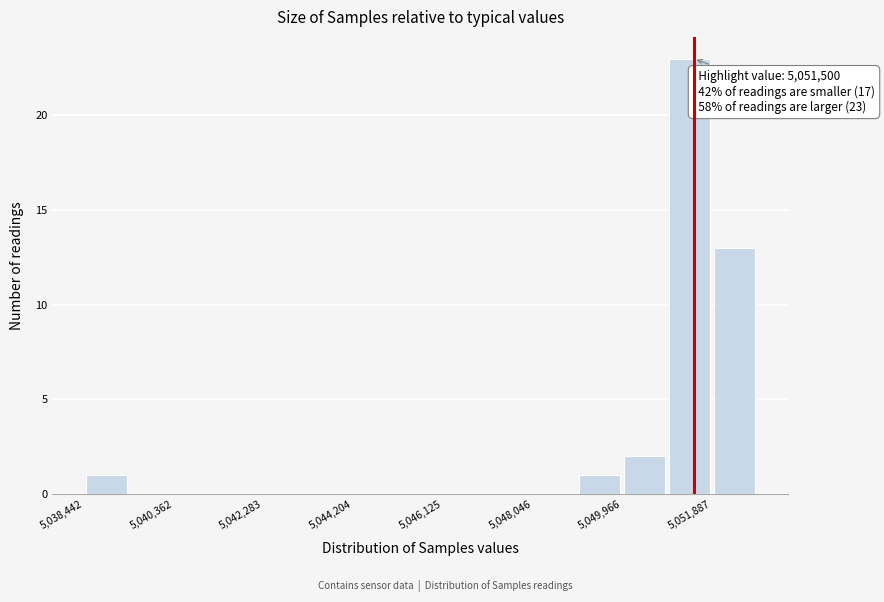

Over which range of the x-axis is the bar tallest?

5051000 to 5051800